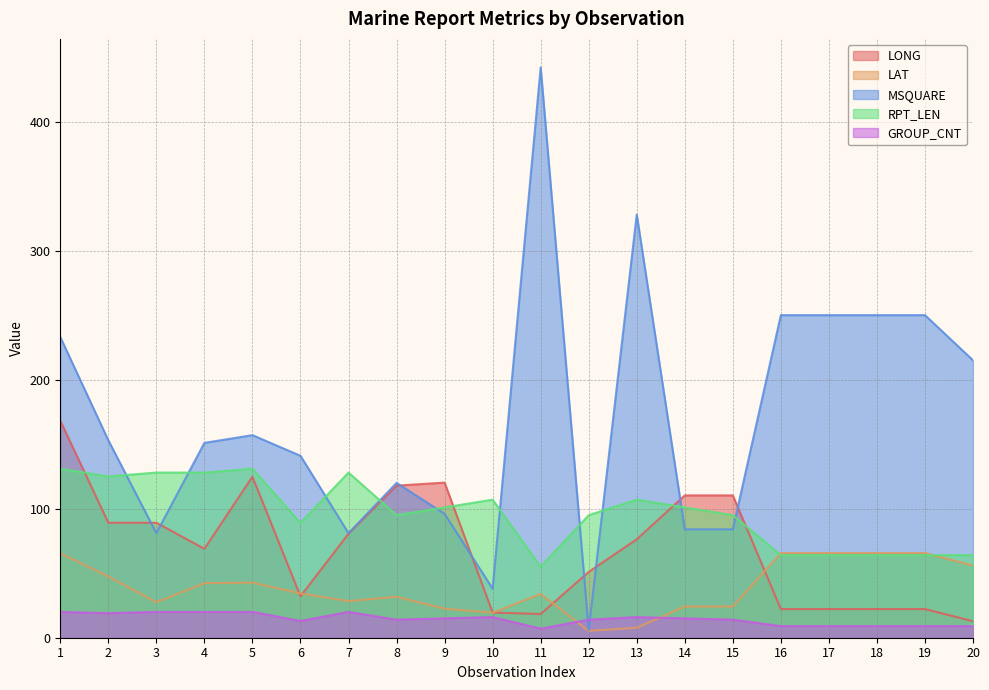

True or false: RPT_LEN and MSQUARE cross at least once.

True